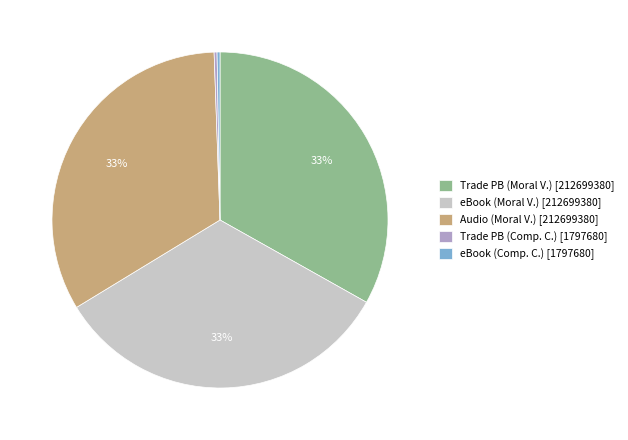

Is there any slice that represents more than half of the pie?

No